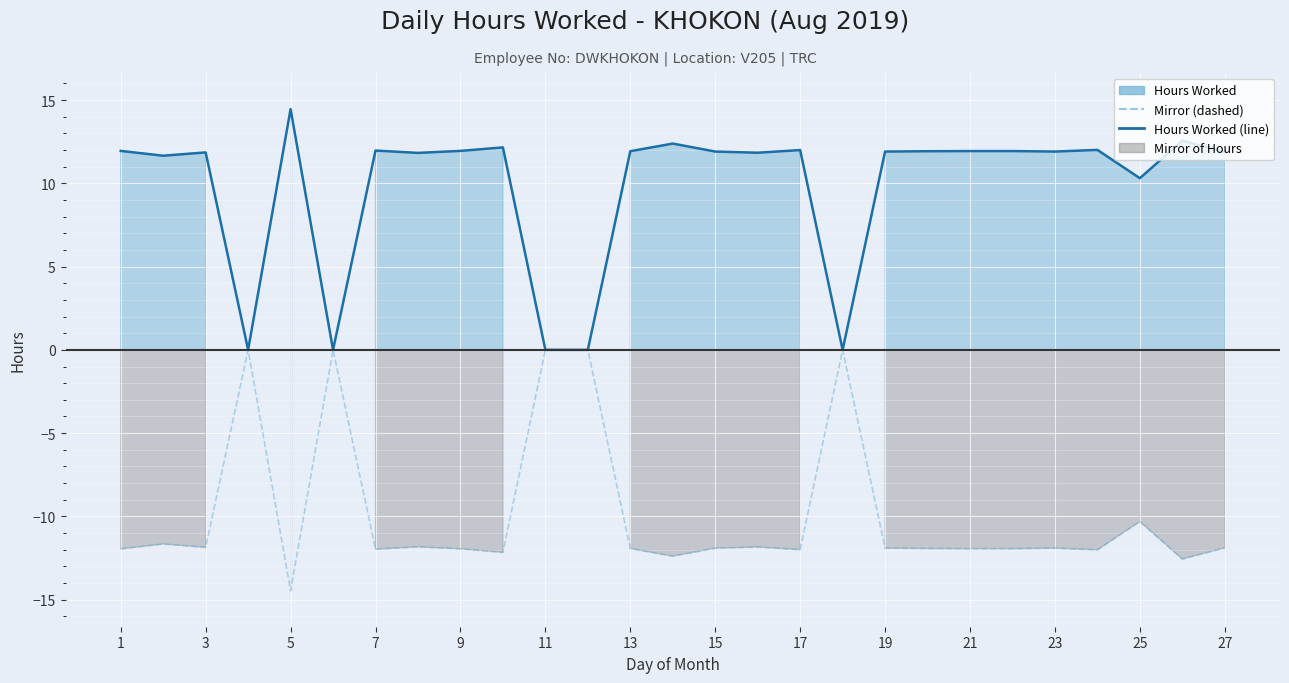

Which series has the largest total across all categories?

Hours Worked